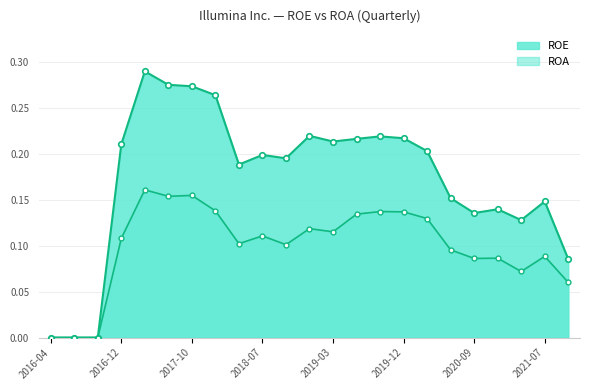

What is the difference between the second highest and second lowest values in the ROE series?

0.3